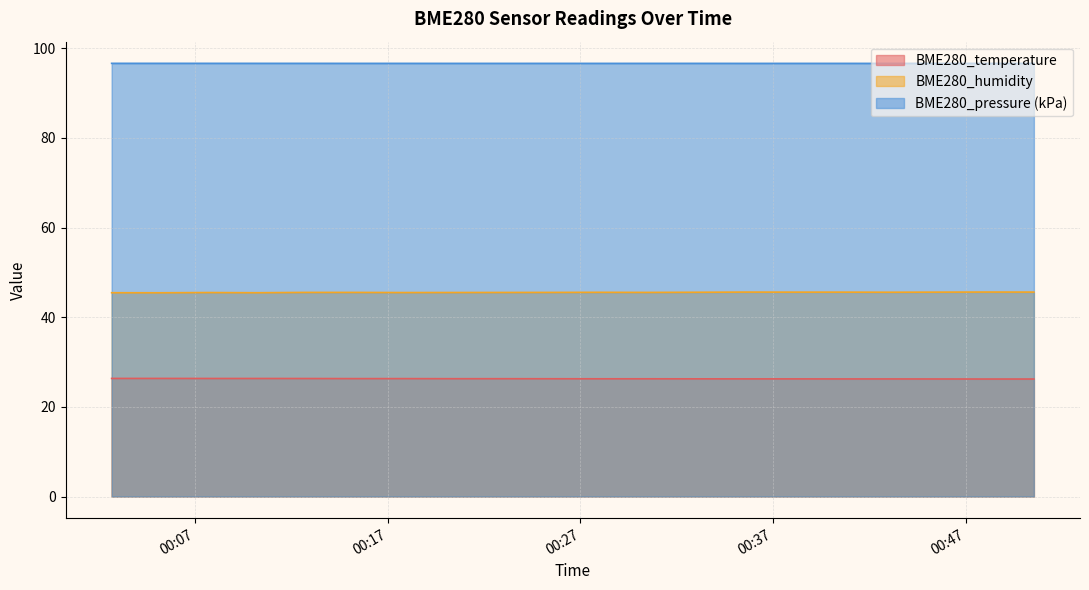

True or false: BME280_humidity has more than 0 interior local peaks.

True